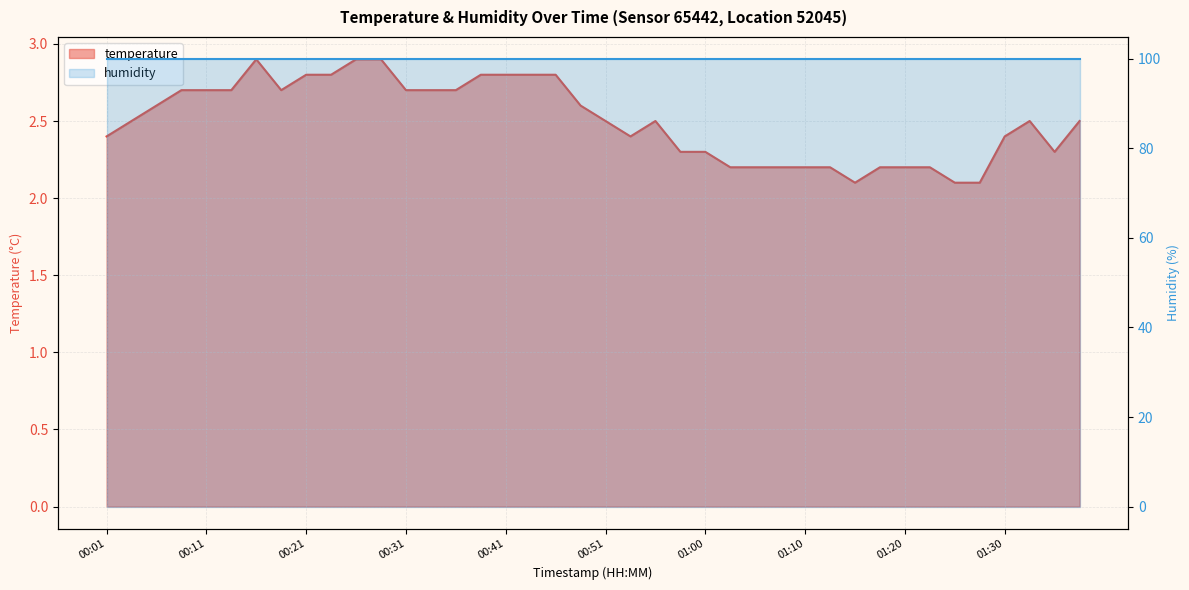

At which category does the chart reach its minimum across all series?

01:15